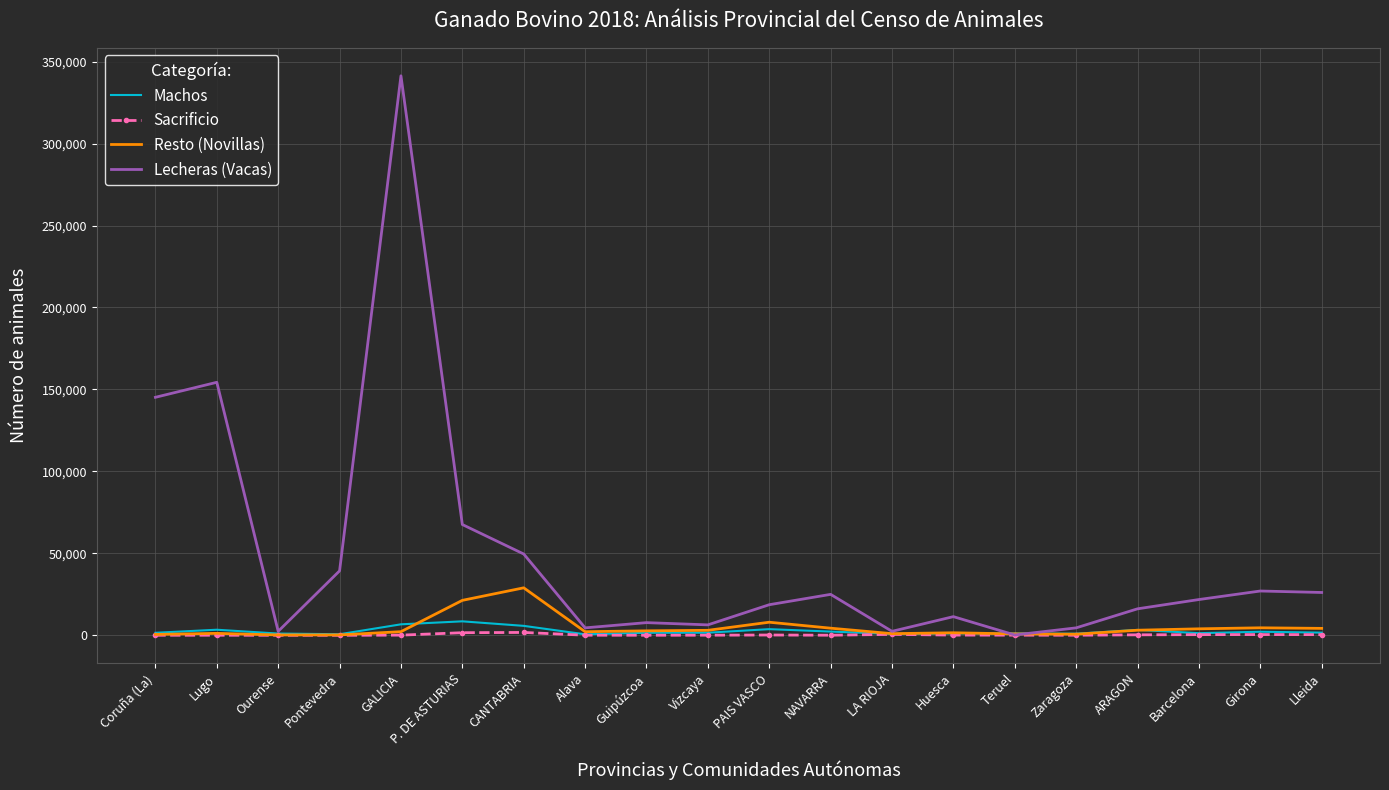

At which label is Lecheras (Vacas) closest to 170776?

Lugo